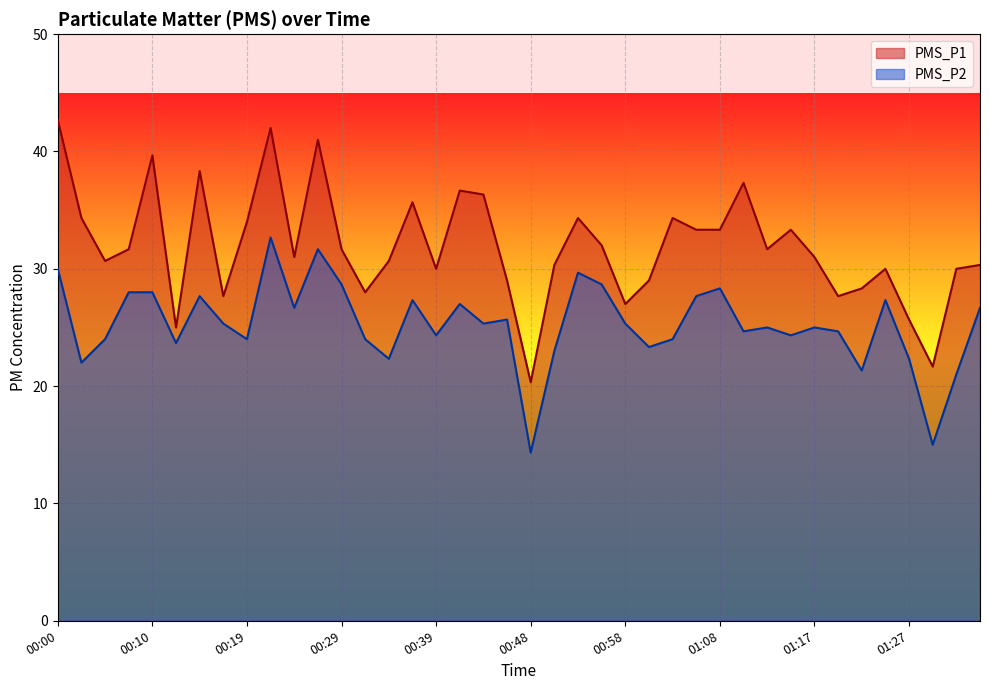

Is the value of PMS_P1 at 01:30 greater than the value of PMS_P2 at 00:27?

No